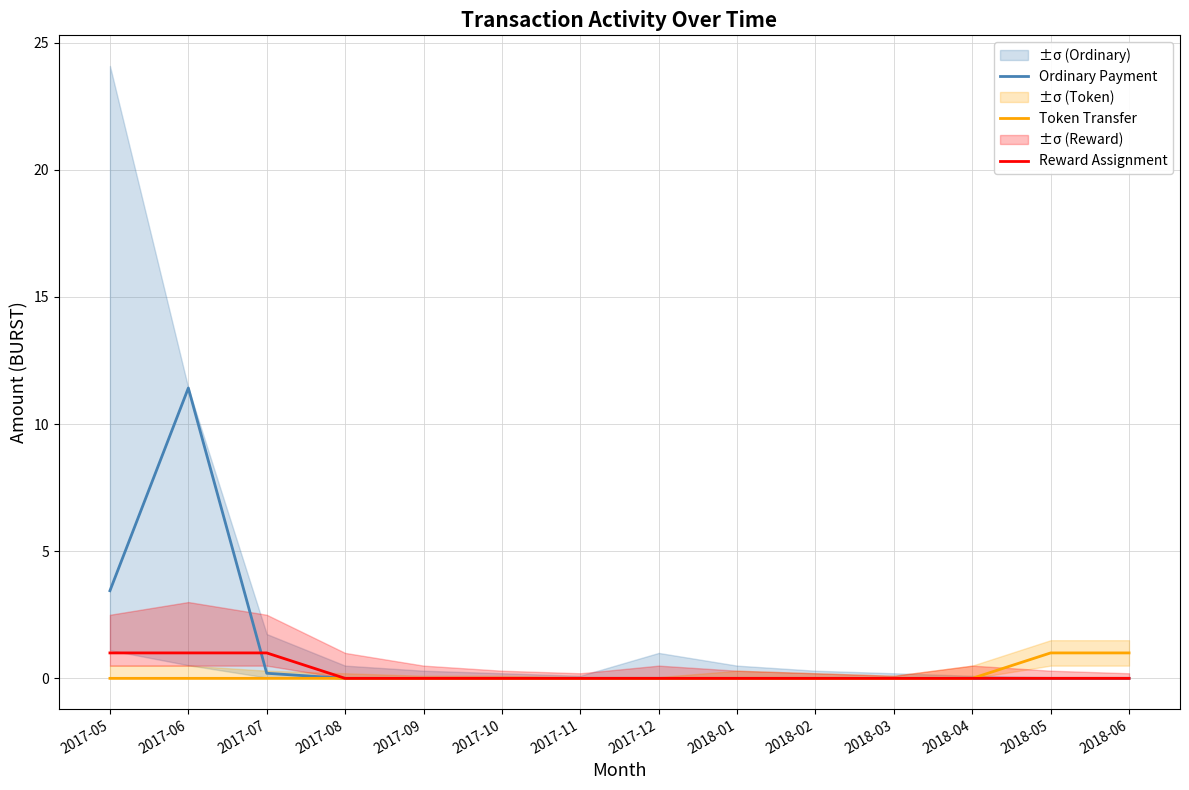

True or false: Reward Assignment and Token Transfer cross at least once.

False